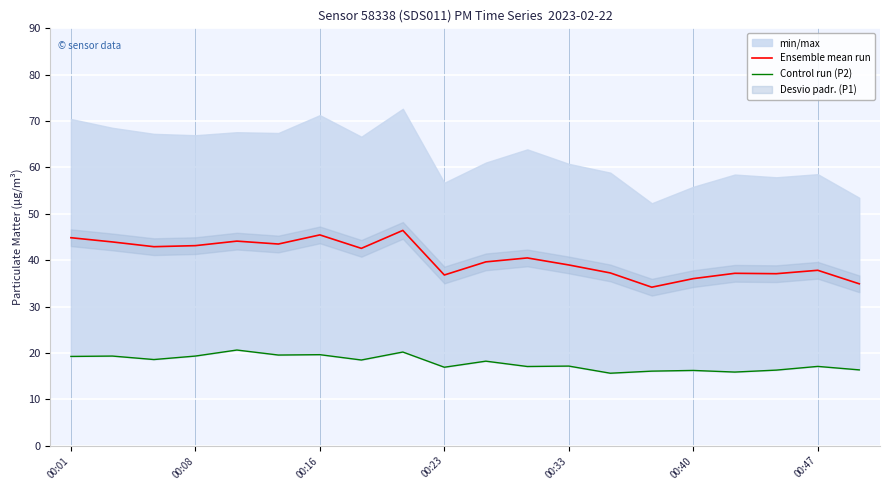

How many interior local peaks does the Ensemble mean run series have?

6